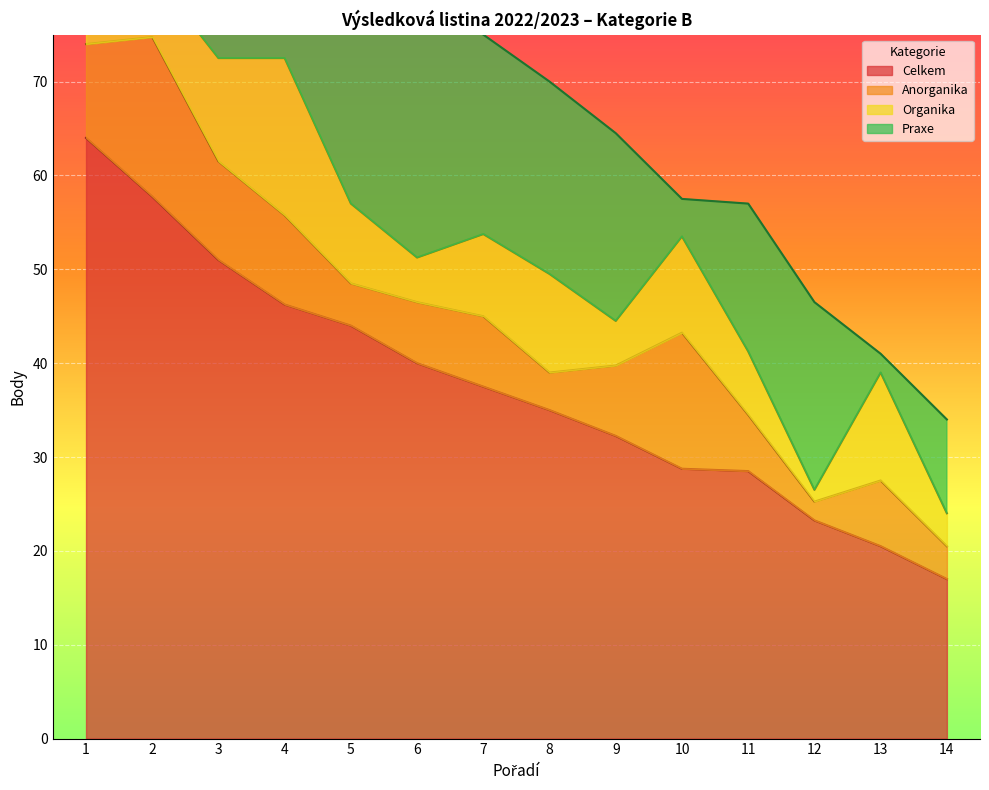

How many values in the Anorganika series are below 7?

6